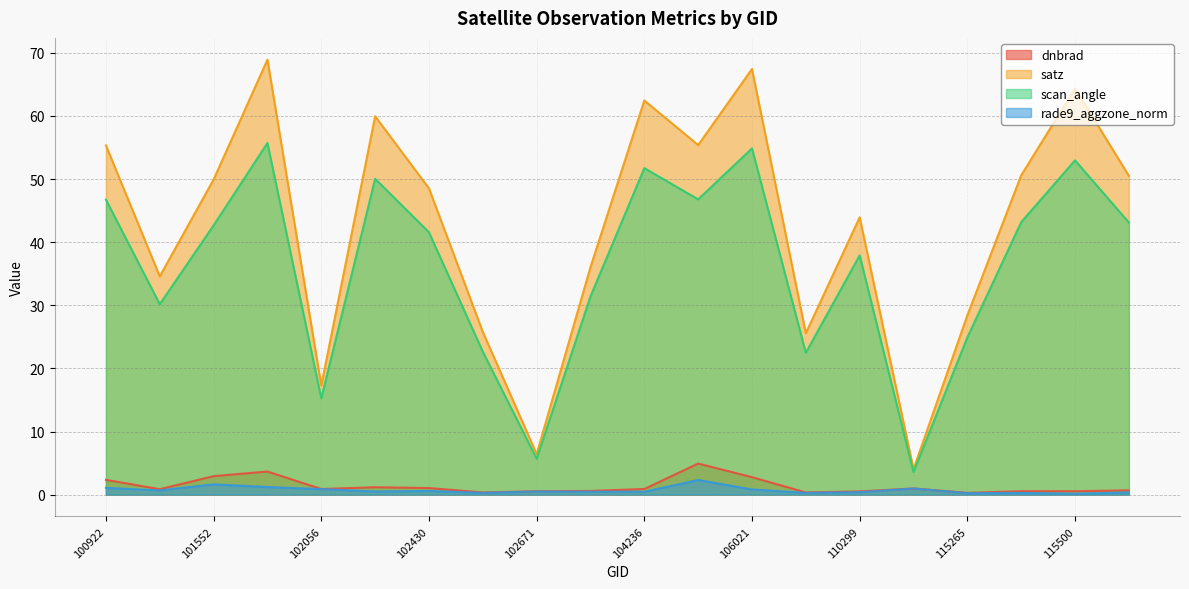

How many interior local peaks does the dnbrad series have?

5